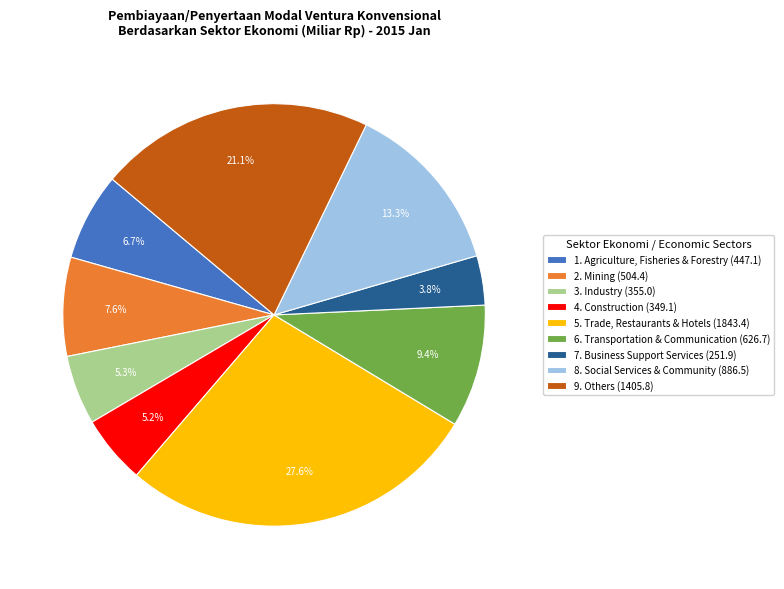

To the nearest percent, what is the difference between the largest and smallest slice percentages?

24%